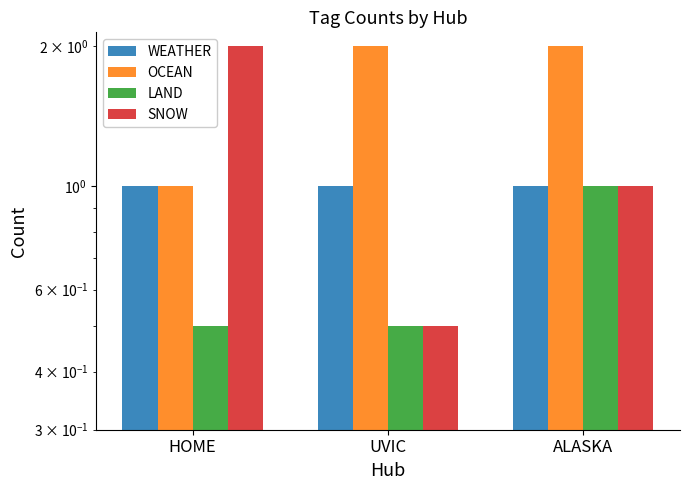

List the series in order of their peak value, highest first.

OCEAN, SNOW, WEATHER, LAND